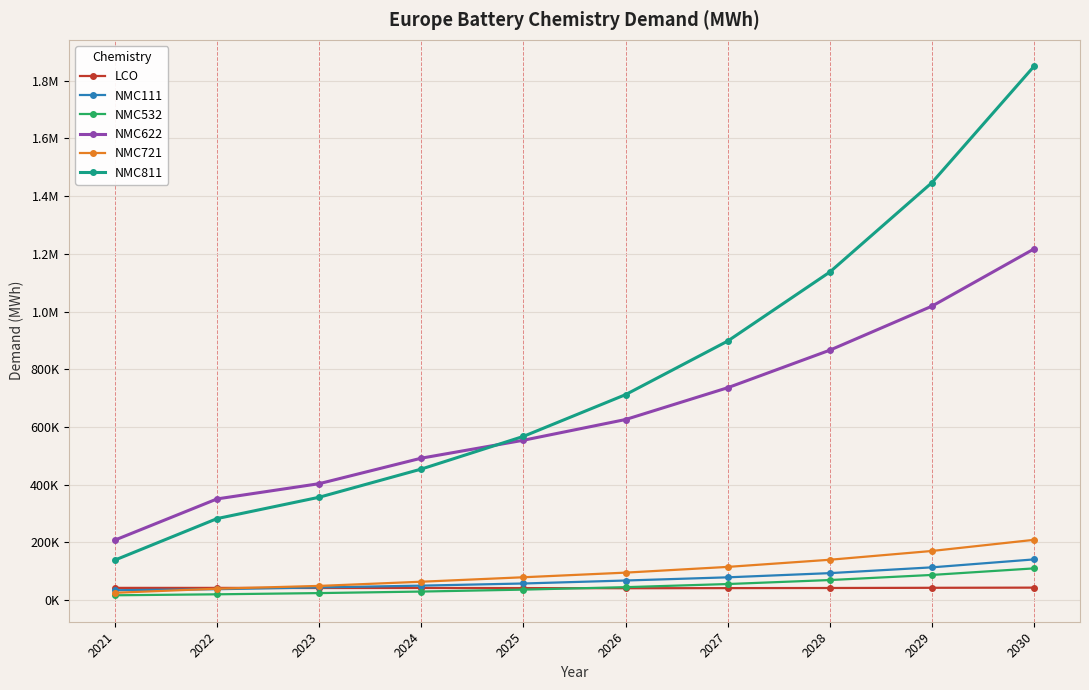

What is the value of the LCO point at the 1st from the left?

42155.0